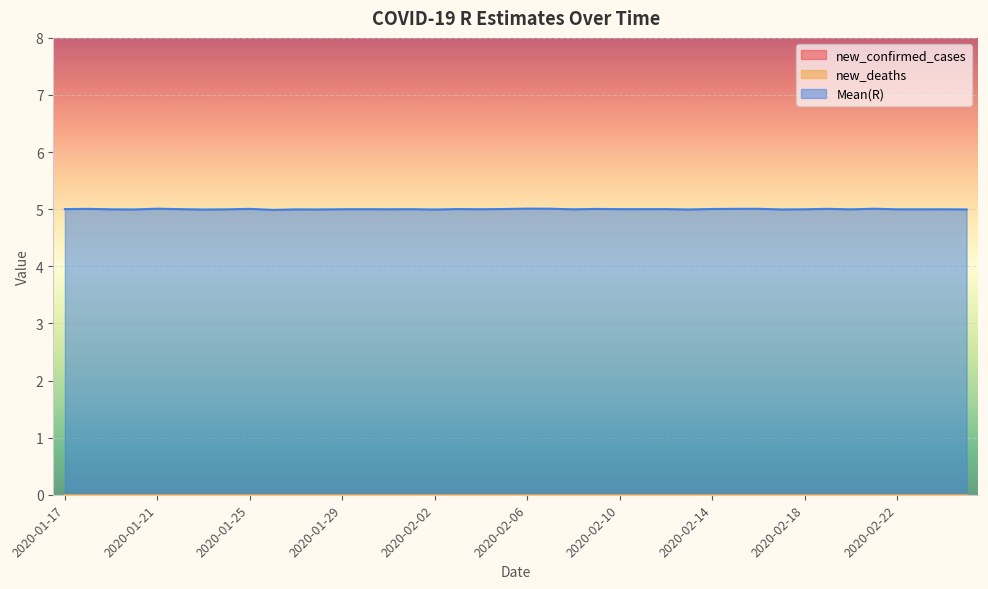

At which category does Mean(R) reach its first local peak?

2020-01-18